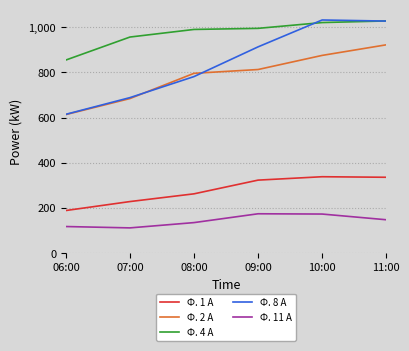

Between 08:00 and 11:00, which series saw the biggest shift?

Ф. 8 А